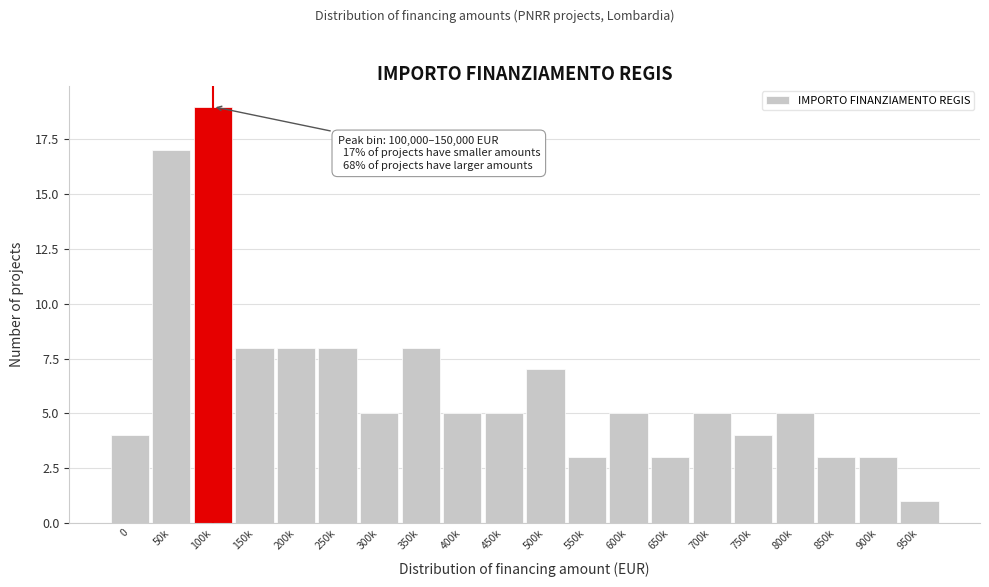

Reading left to right, transcribe all the data shown in this chart.

4	17	19	8	8	8	5	8	5	5	7	3	5	3	5	4	5	3	3	1